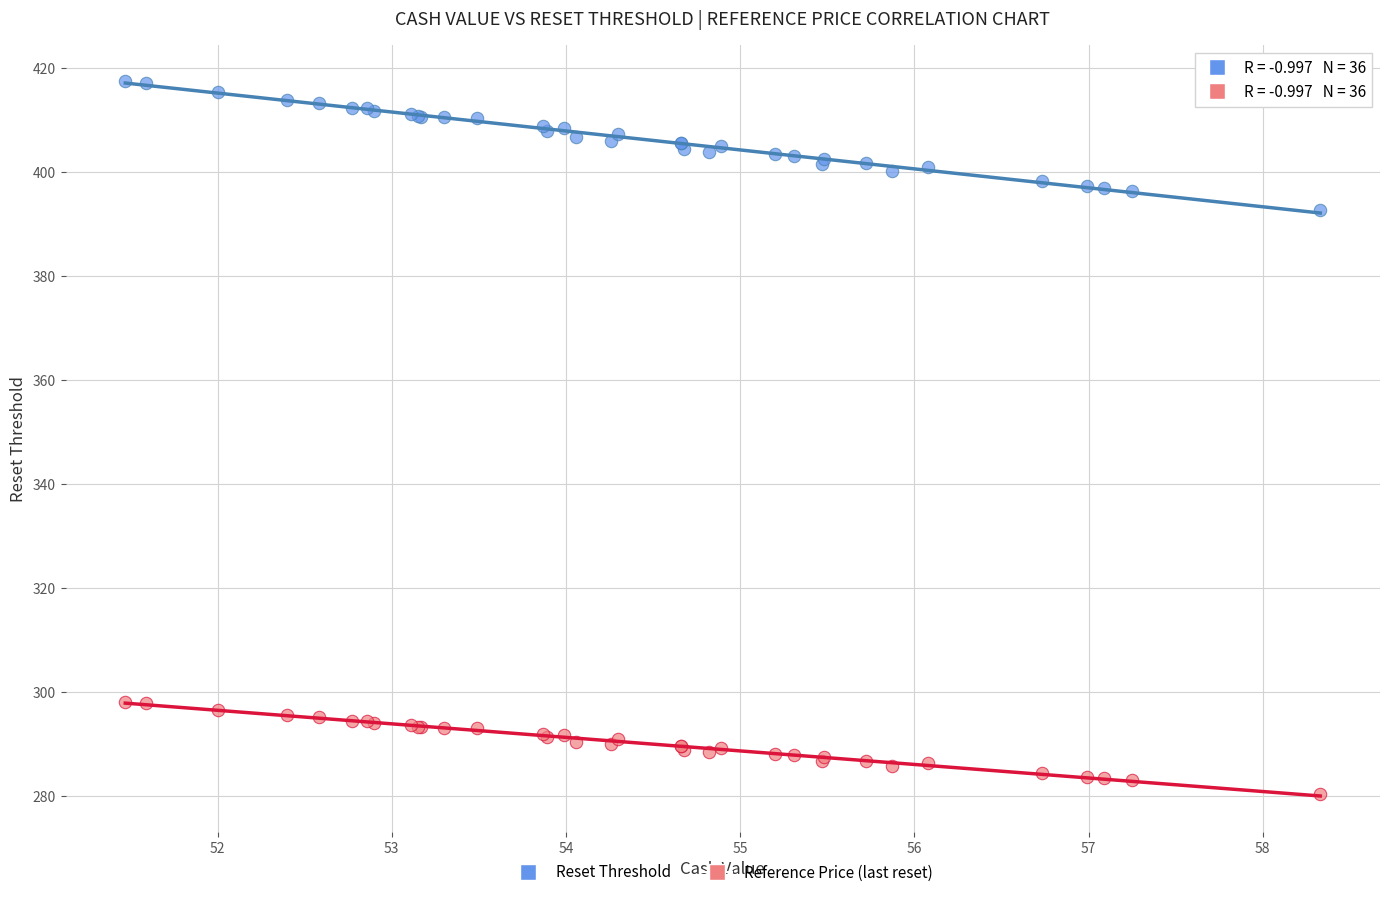

Across all series, what Y value is closest to 348?

392.7